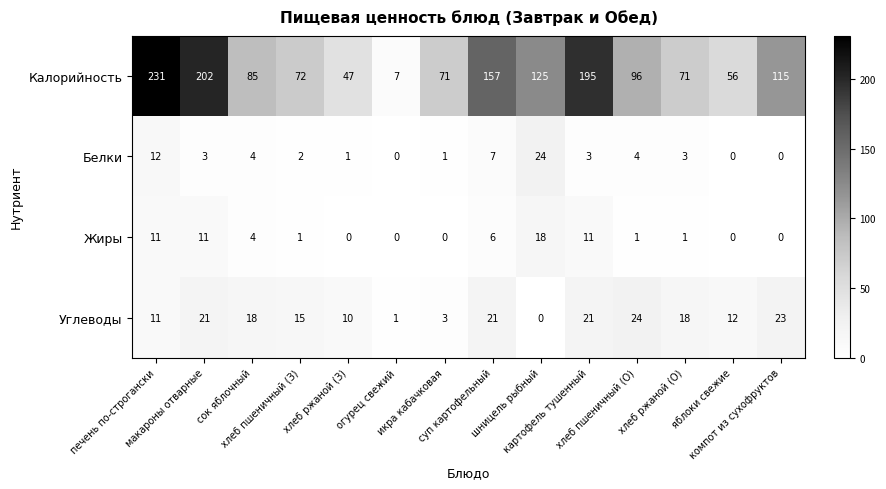

What is the difference between the maximum and second lowest values in the Углеводы series?

23